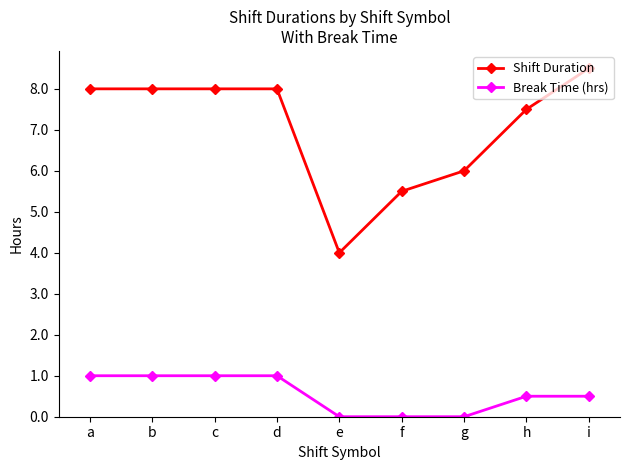

Which series has the largest range (max minus min)?

Shift Duration